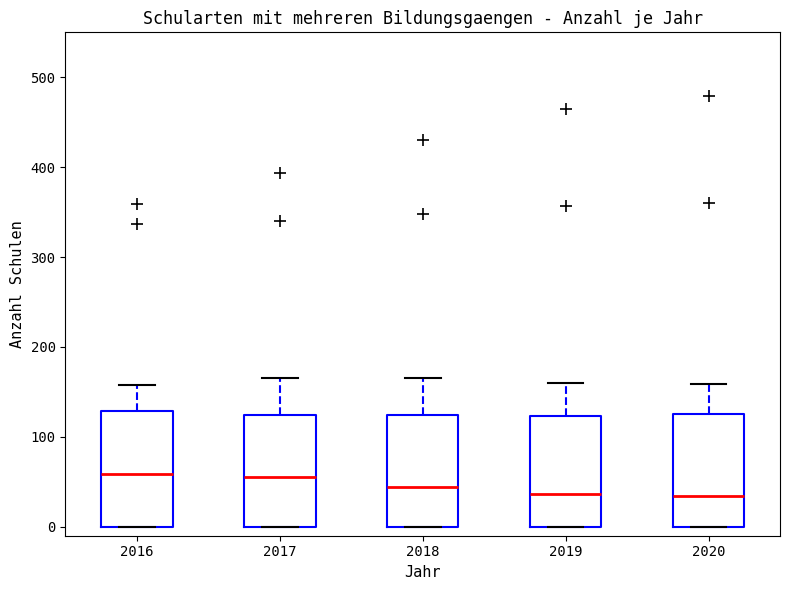

Reading left to right, read every box against the y-axis: the position of its median line, the range the box covers, and the ends of its whiskers. The values are not printed on the chart, so give them approximately, as read against the axis.

2016: median 60, box 0 to 130, whiskers 0 to 160
2017: median 60, box 0 to 120, whiskers 0 to 170
2018: median 40, box 0 to 120, whiskers 0 to 170
2019: median 40, box 0 to 120, whiskers 0 to 160
2020: median 30, box 0 to 130, whiskers 0 to 160